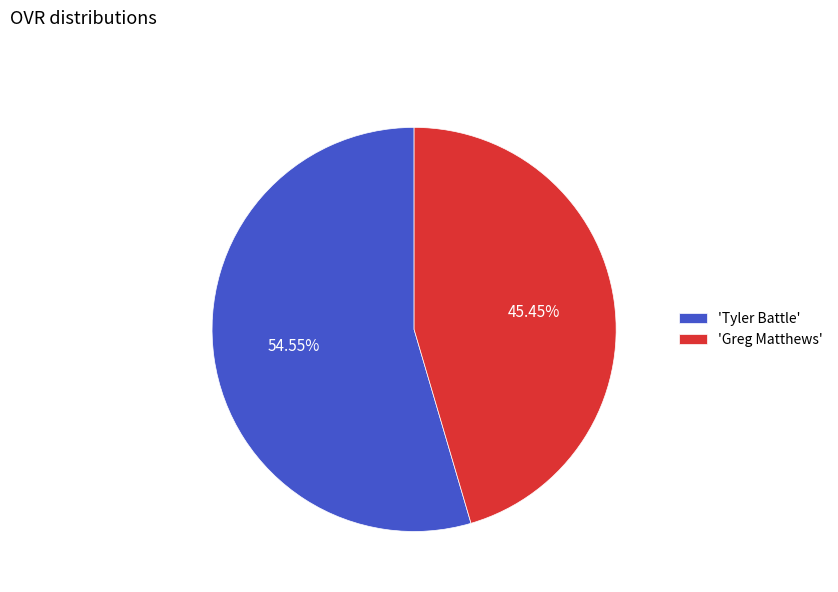

To the nearest percent, what is the difference between the largest and smallest slice percentages?

9%